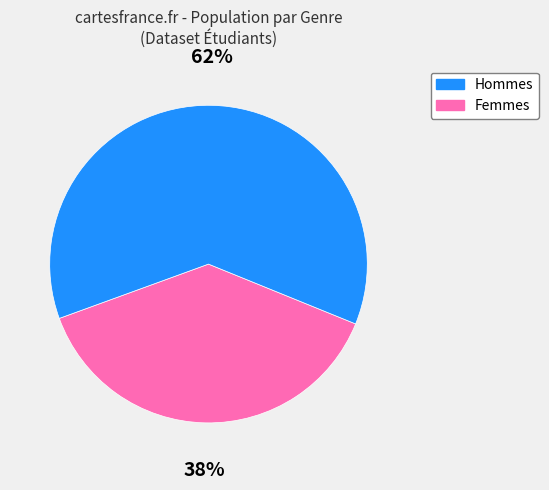

Does any single category account for the majority?

Yes